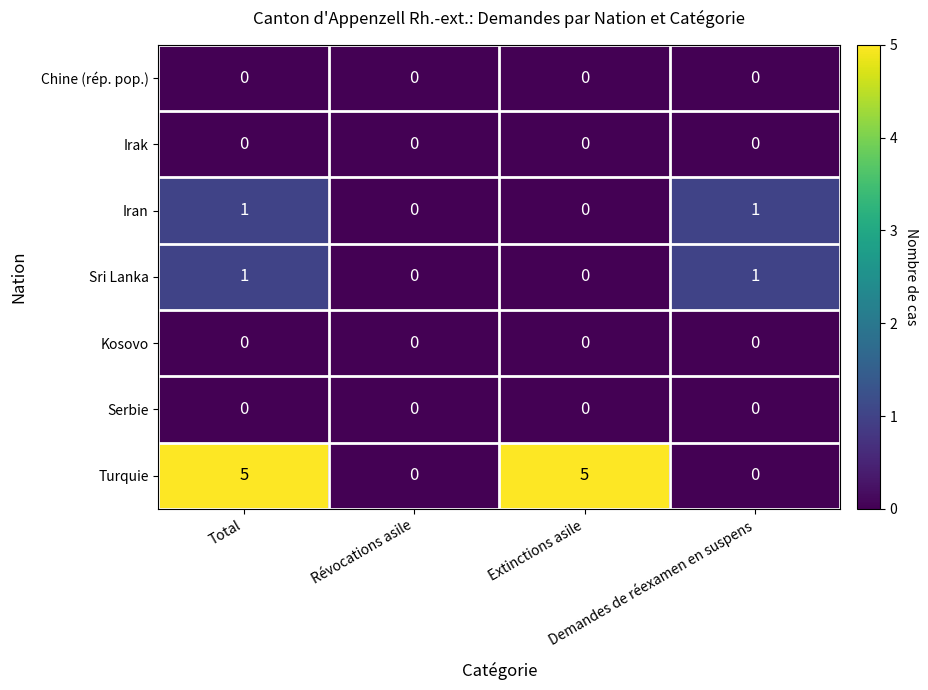

What is the maximum value shown in the chart?

5